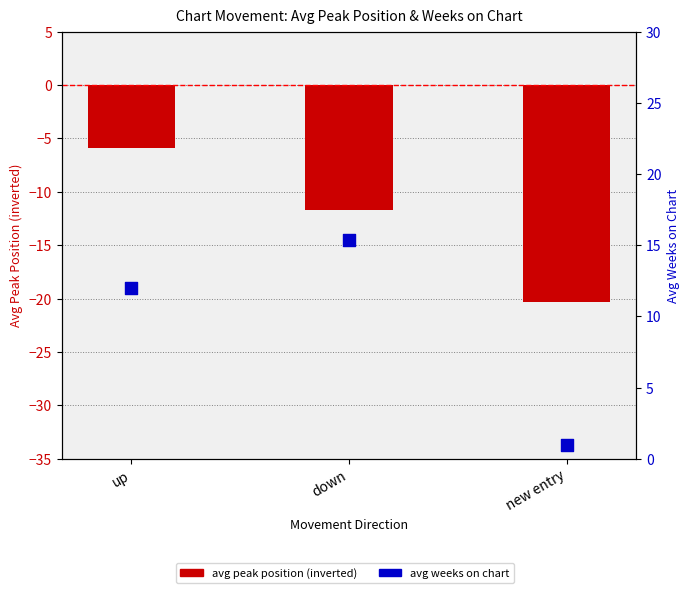

Which series reaches the maximum Y coordinate?

avg weeks on chart